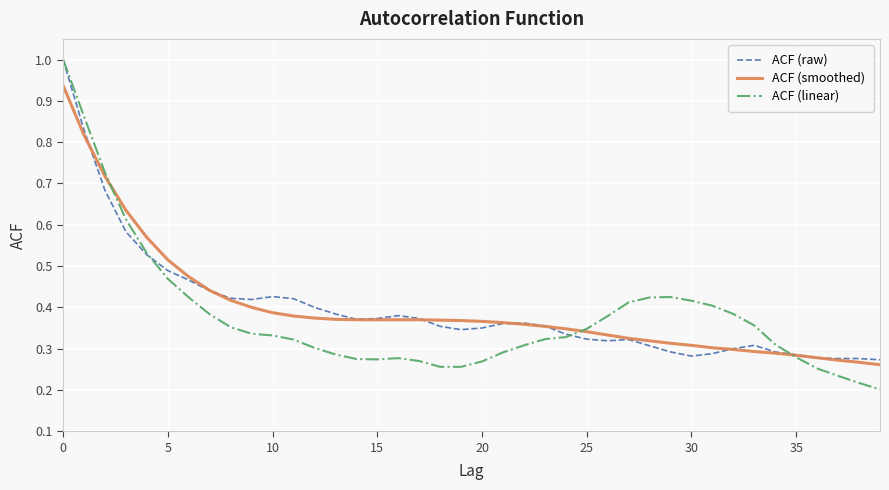

Which series has the largest range (max minus min)?

ACF (linear)